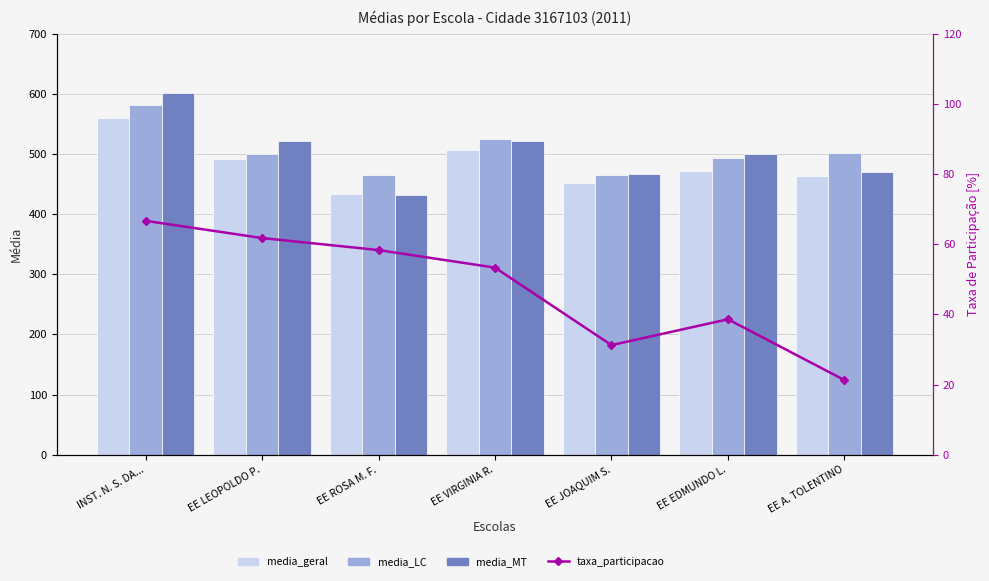

Does the chart contain any negative values?

No